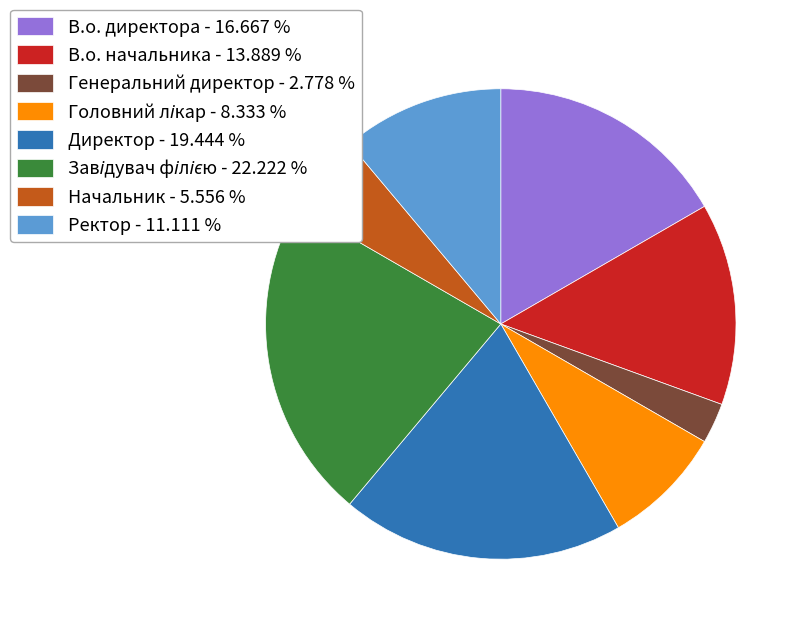

Combined, do Генеральний директор - 2.778 % and Ректор - 11.111 % account for over 50%?

No